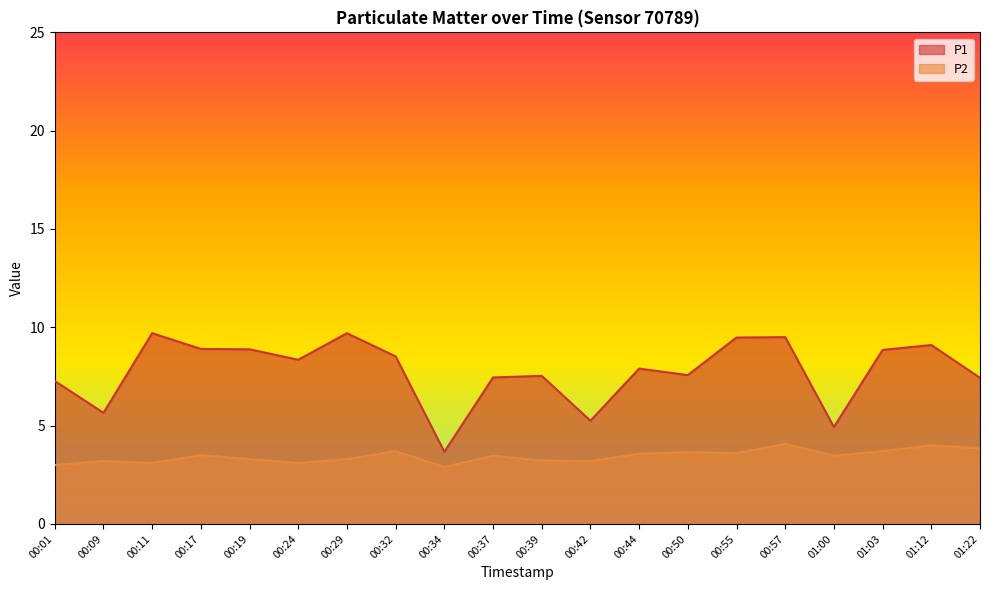

What is the difference between the maximum and minimum values in the P1 series?

6.0